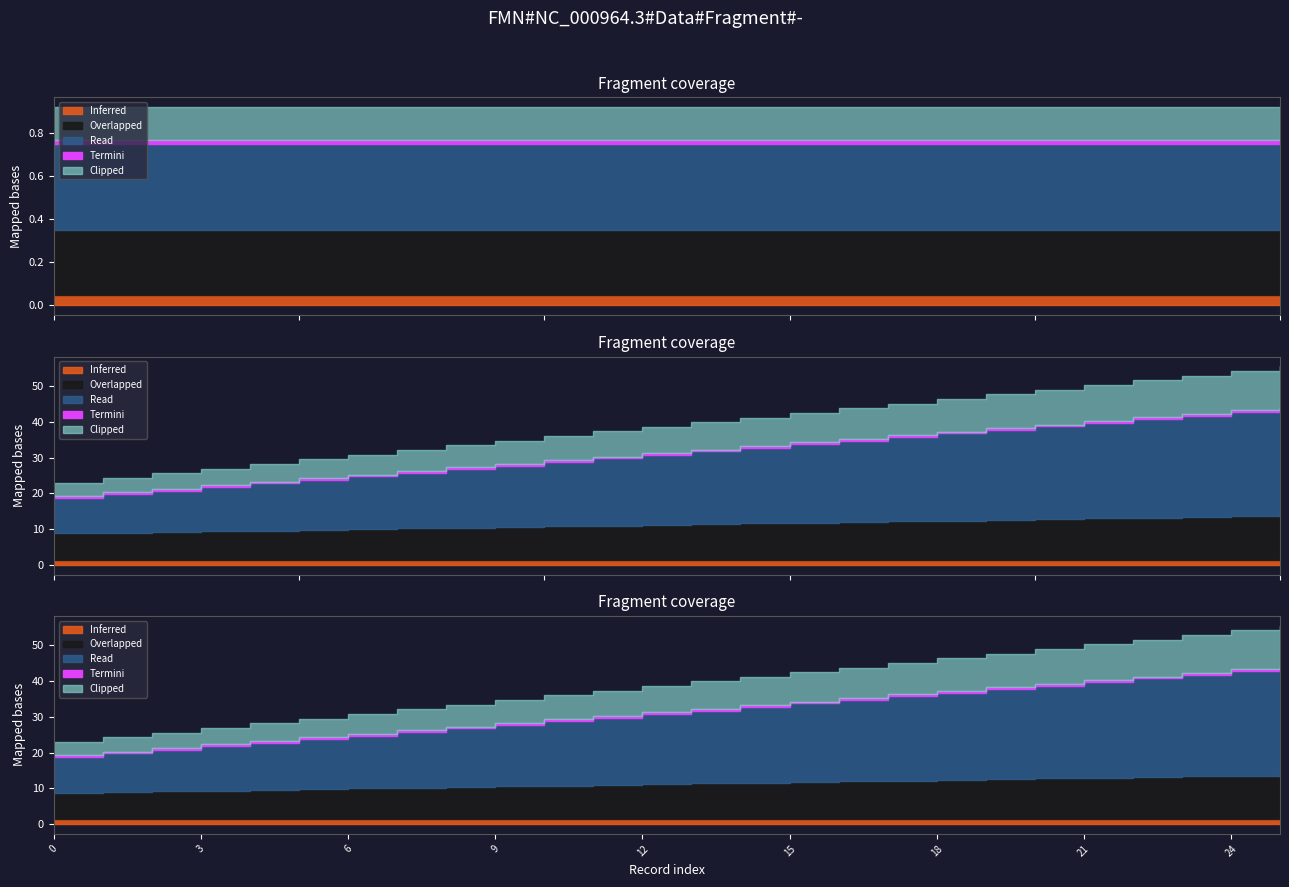

Which has a higher value, 3 or 1?

3